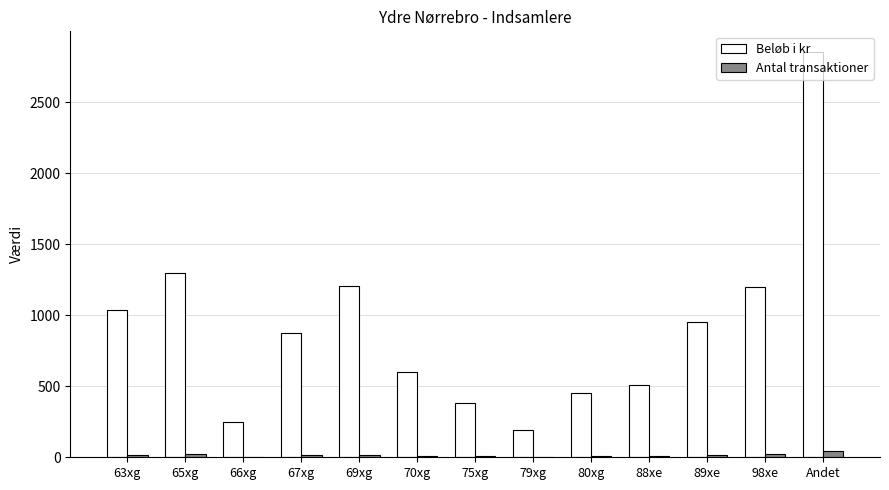

True or false: Beløb i kr has a value of 1238 at 89xe.

False